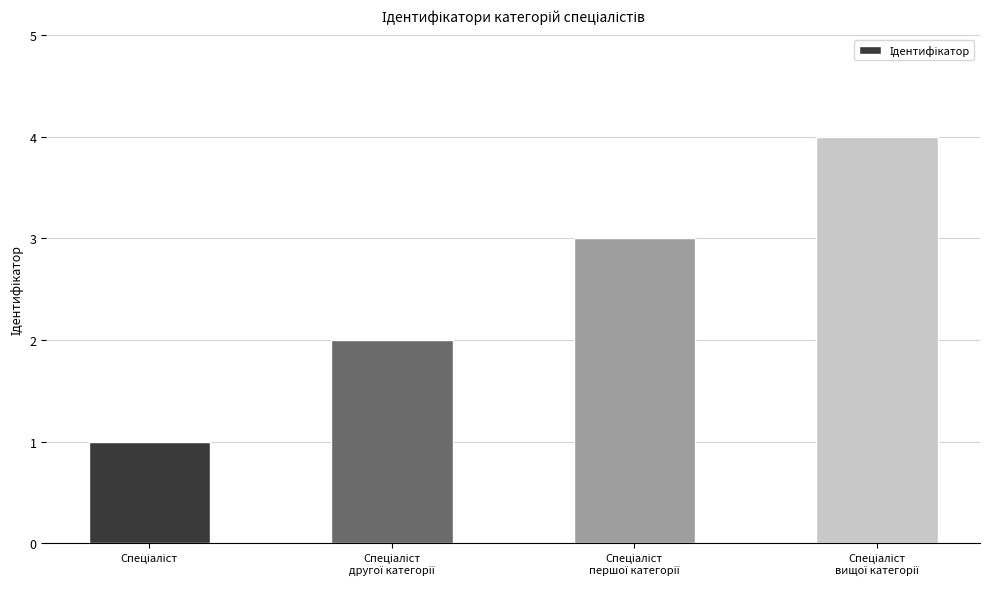

How many values are below 3?

2